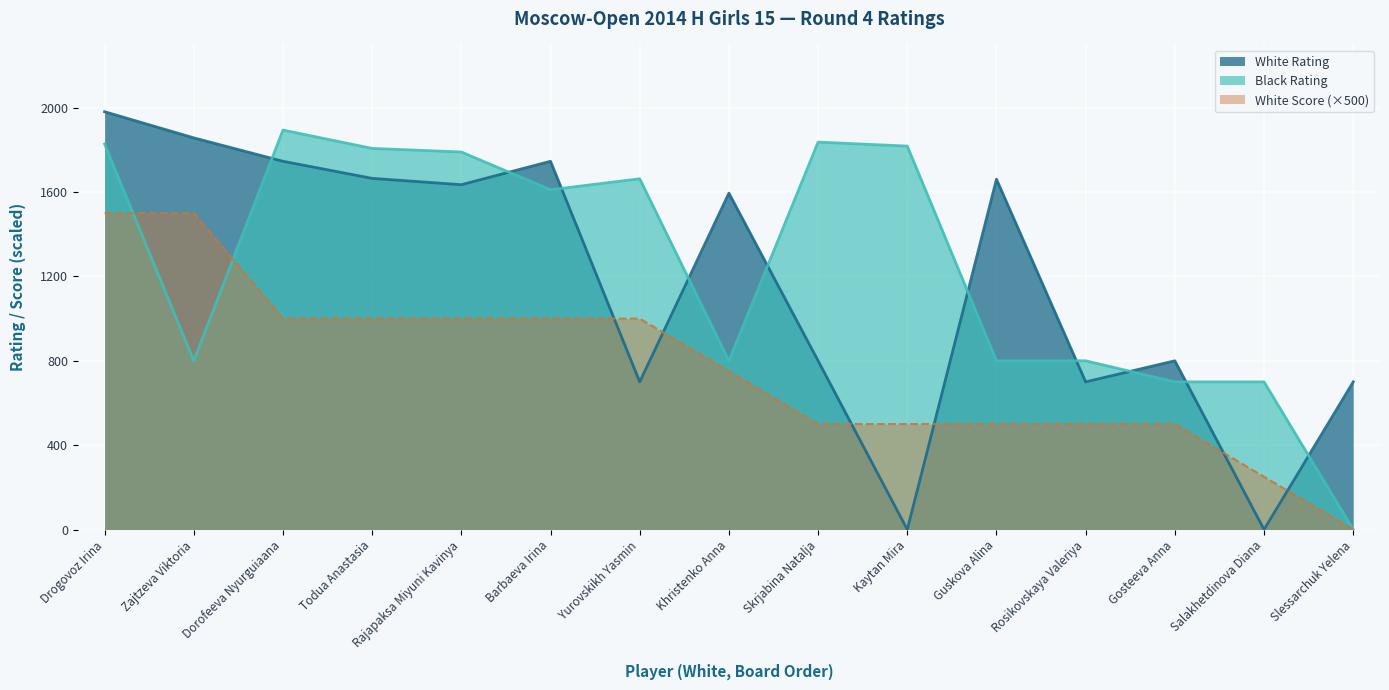

True or false: Black Rating has more than 1 points higher than both neighbors.

True